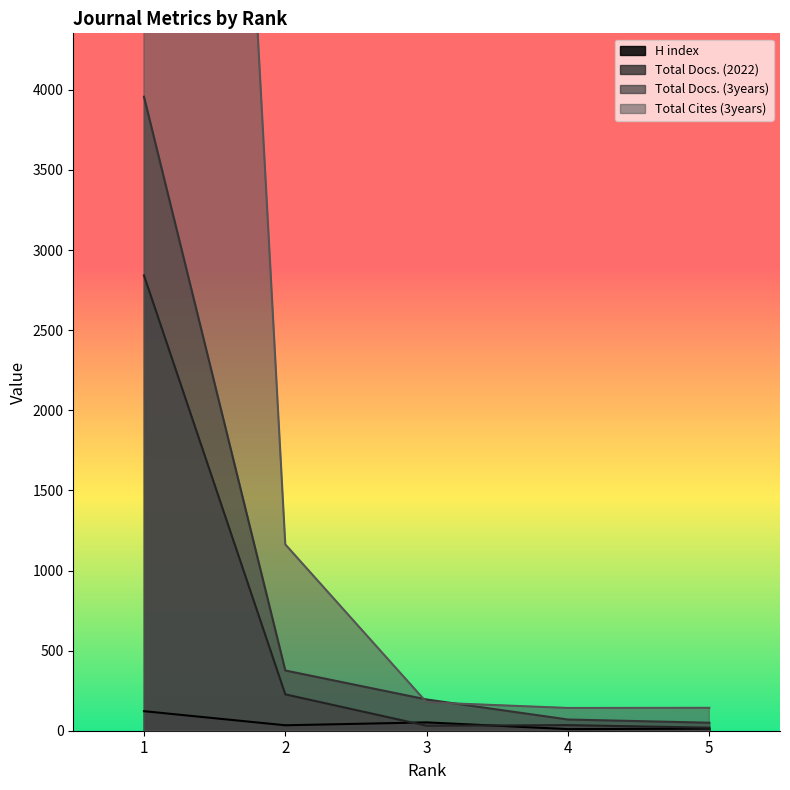

How many values in the H index series exceed 34?

2